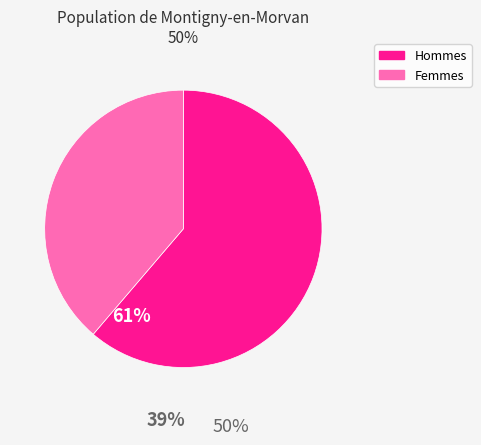

Does any single category account for the majority?

Yes